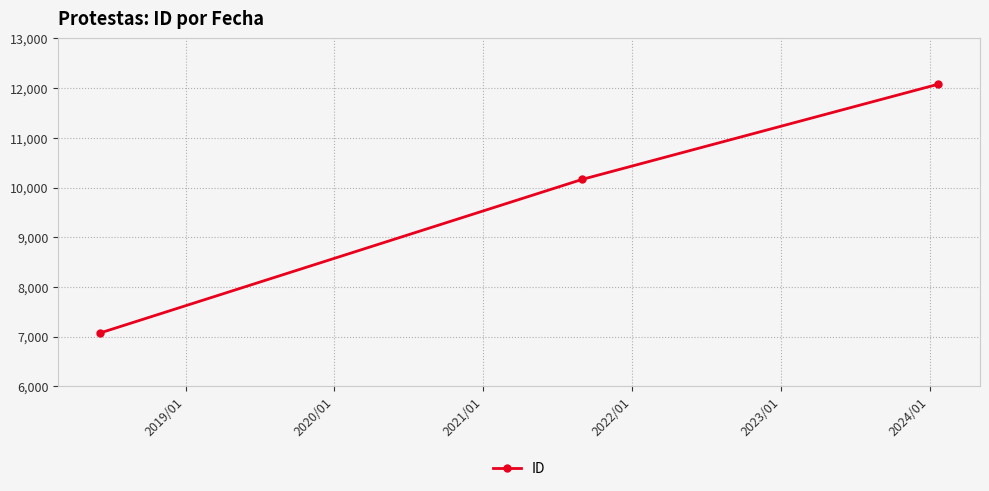

What is the smallest value displayed?

7074